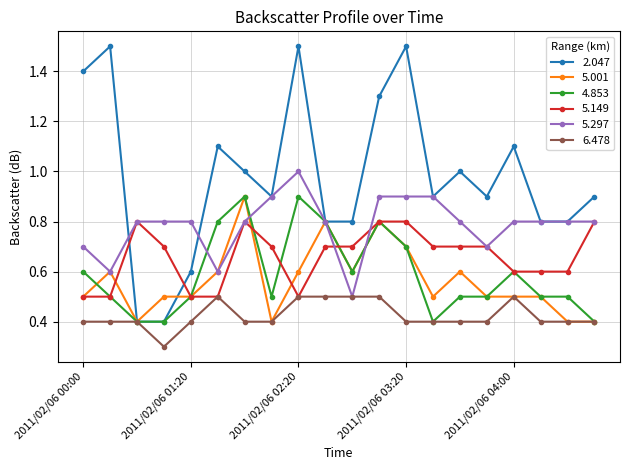

What are all the series names shown in the legend?

2.047, 5.001, 4.853, 5.149, 5.297, 6.478